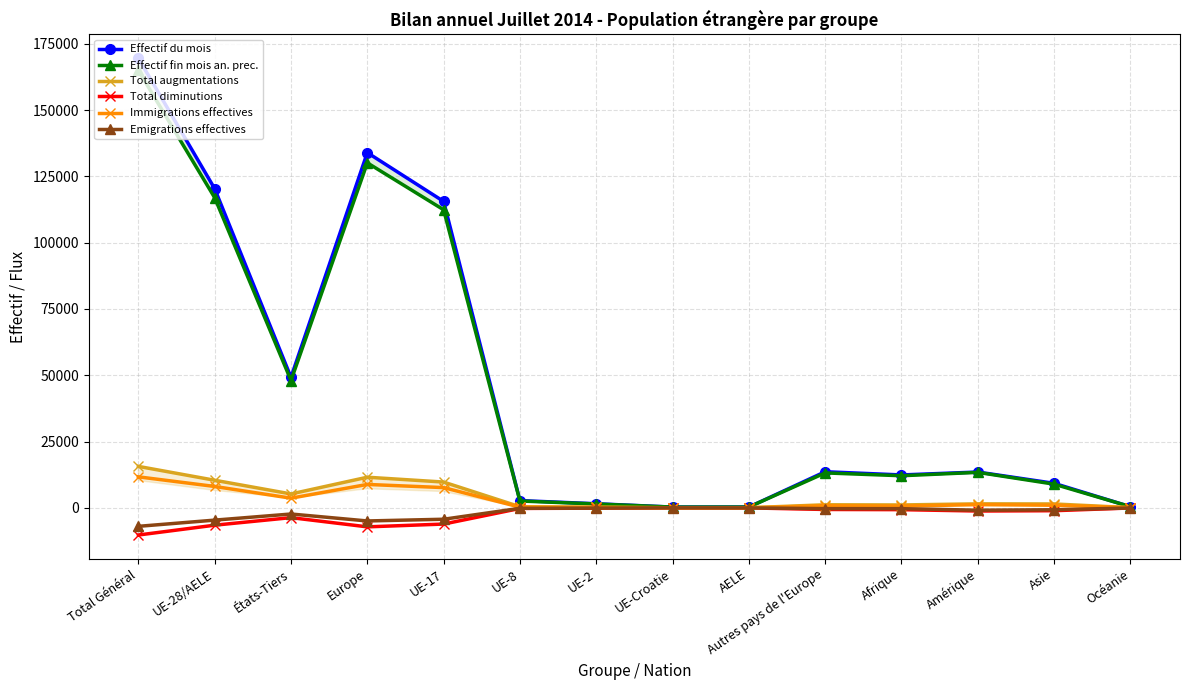

How many data points in Effectif du mois are above 13495?

6